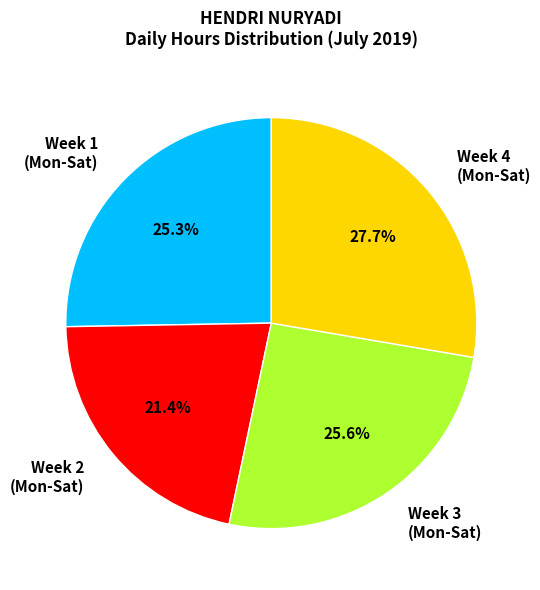

What is the total percentage of Week 4 (Mon-Sat) and Week 3 (Mon-Sat)?

53.3%